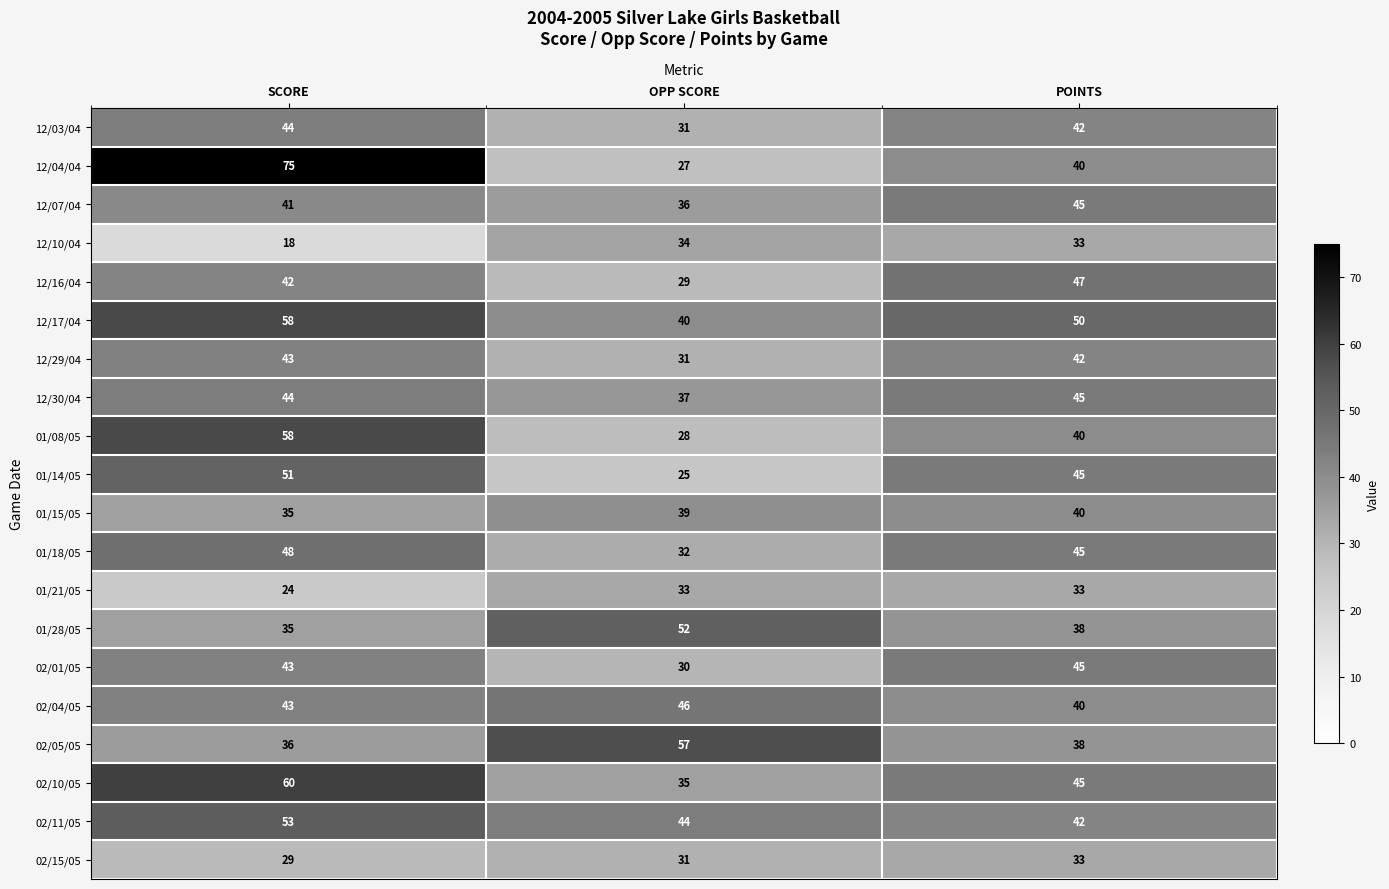

Rank the categories by 02/04/05 value from highest to lowest.

OPP SCORE, SCORE, POINTS